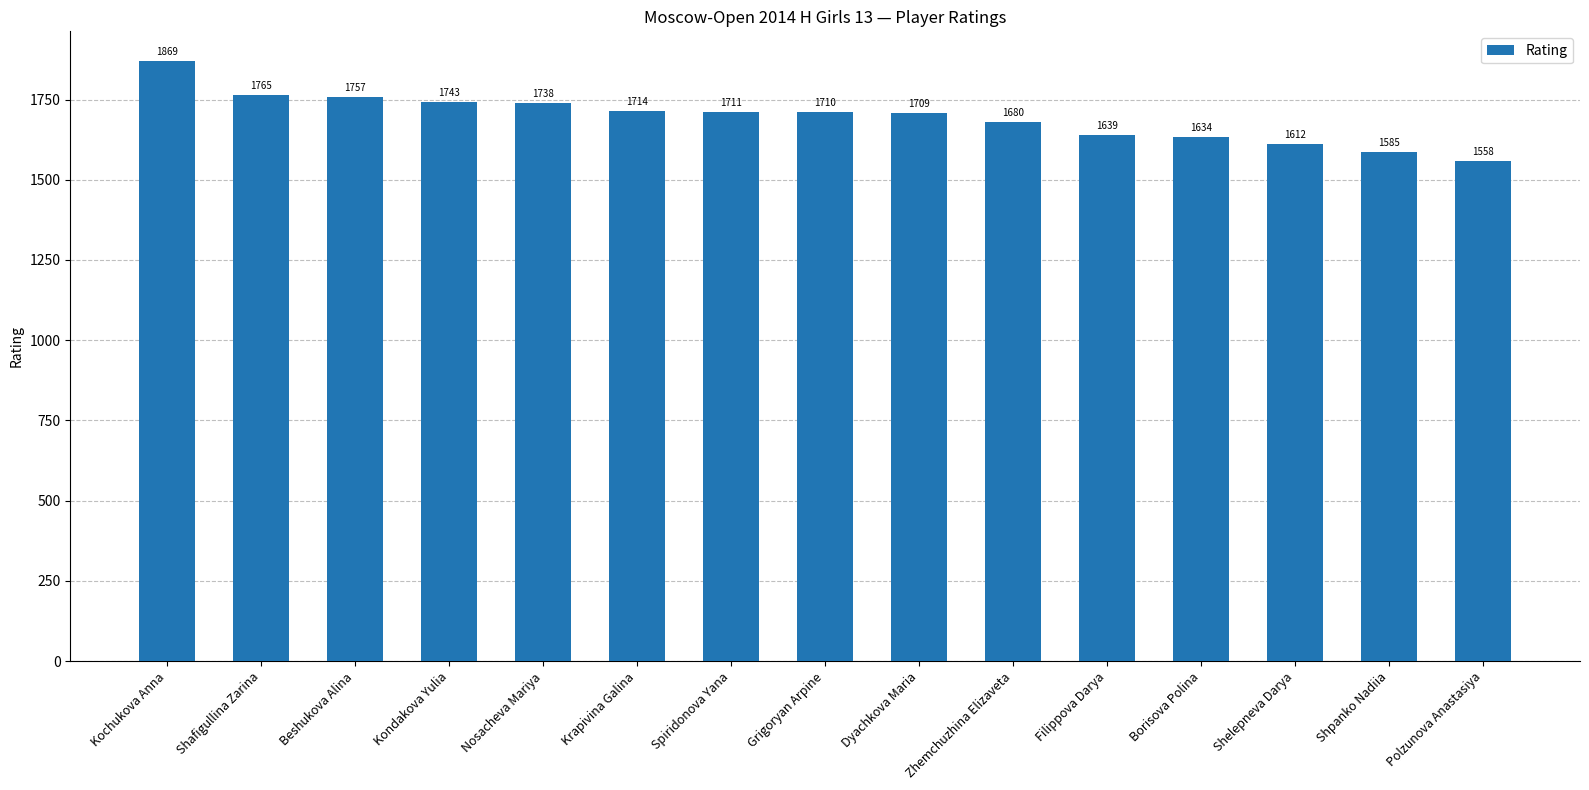

What is the sum of all values?

25424